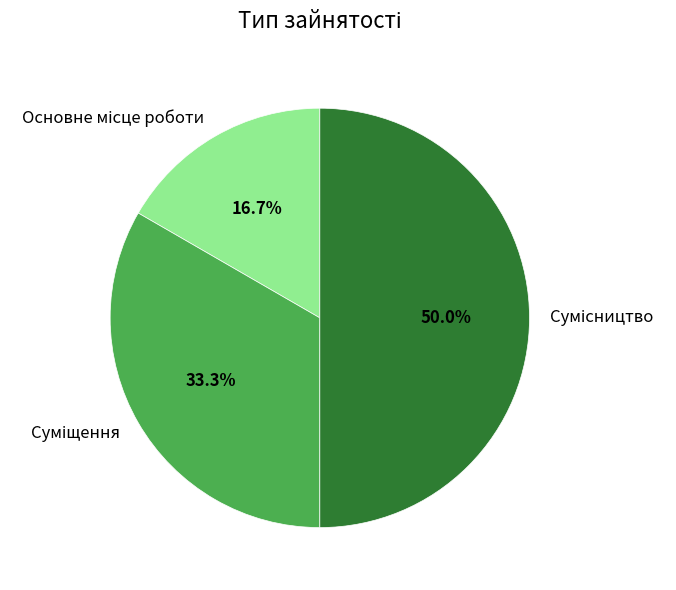

To the nearest percent, what is the average slice percentage?

33%